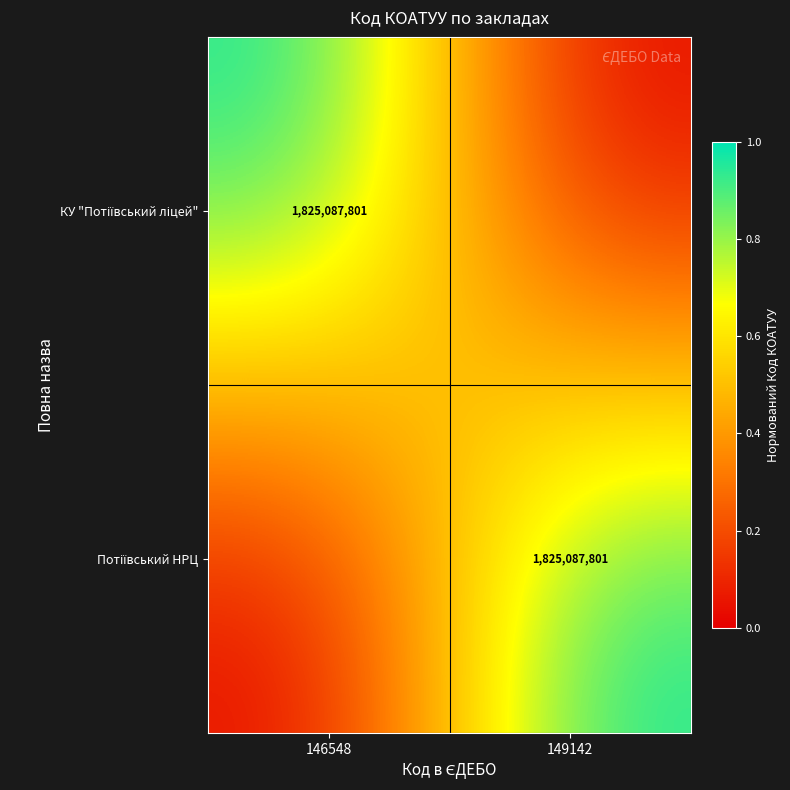

What is the maximum value for КУ "Потіївський ліцей"?

1